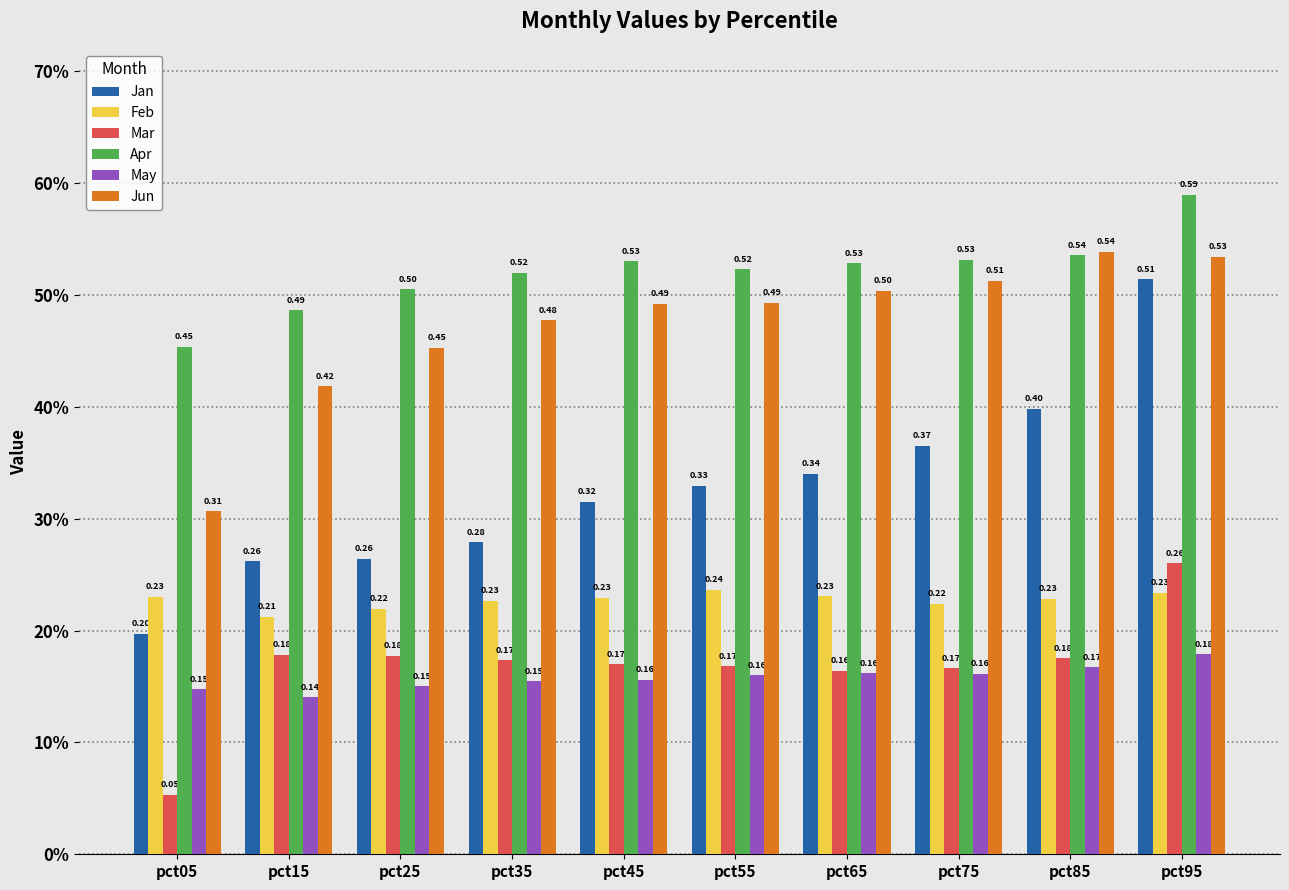

At which label is Jun closest to 0?

pct05